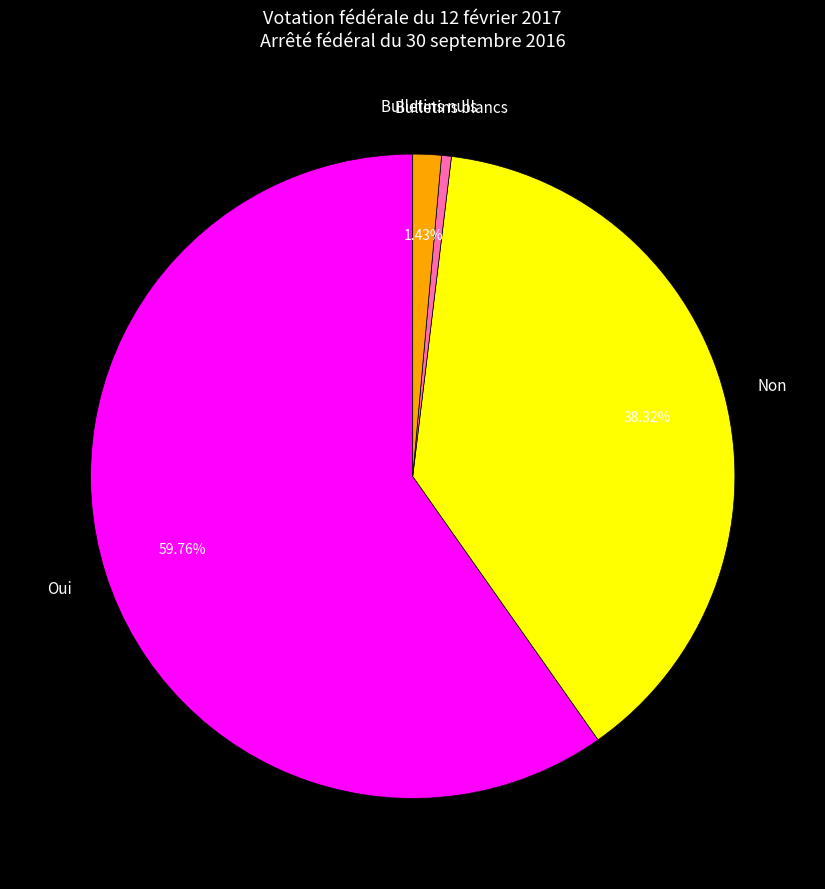

Rank the categories by value from lowest to highest.

Bulletins blancs, Bulletins nuls, Non, Oui